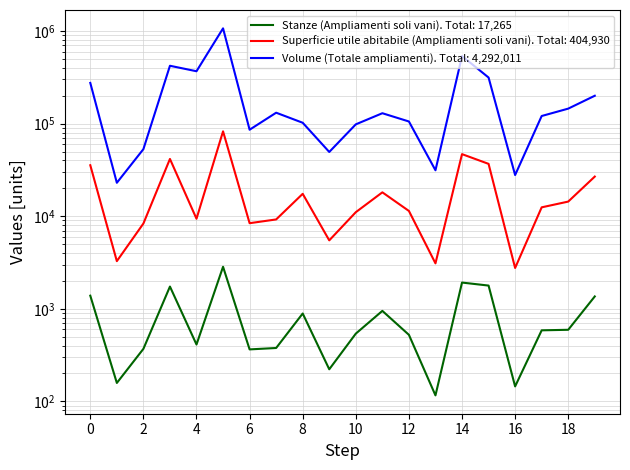

True or false: Volume (Totale ampliamenti) and Stanze (Ampliamenti soli vani) intersect in this chart.

False